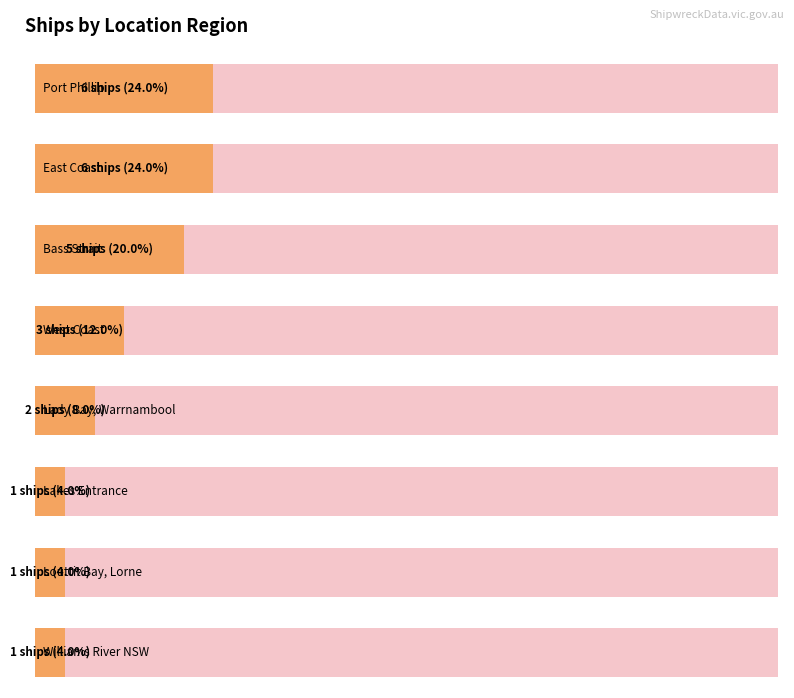

Rank the categories by value from highest to lowest.

Port Phillip, East Coast, Bass Strait, West Coast, Lady Bay, Warrnambool, Lakes Entrance, Louttit Bay, Lorne, Williams River NSW